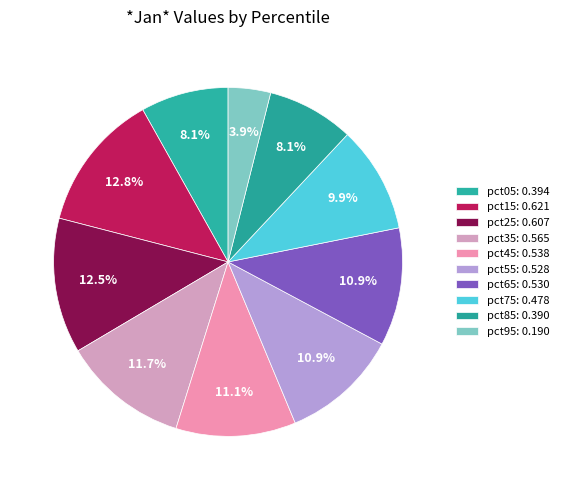

How many segments does this pie chart have?

10